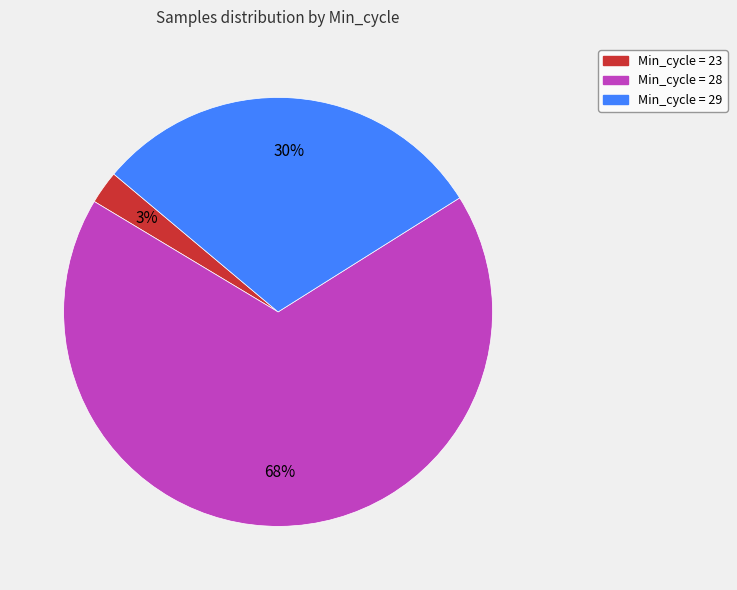

Combined, do Min_cycle = 28 and Min_cycle = 29 account for over 50%?

Yes